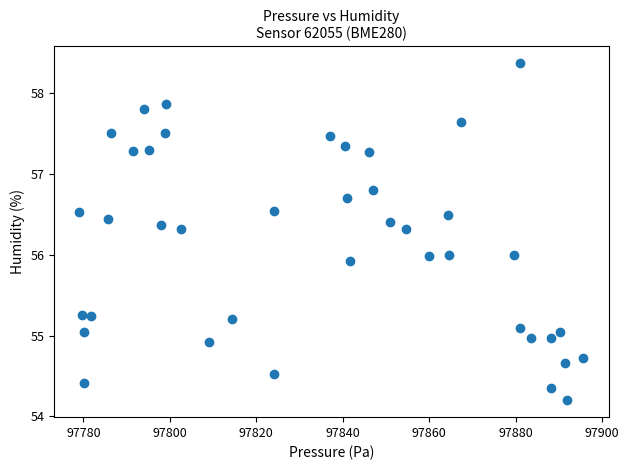

What is the range of Y values (max minus min)?

4.2